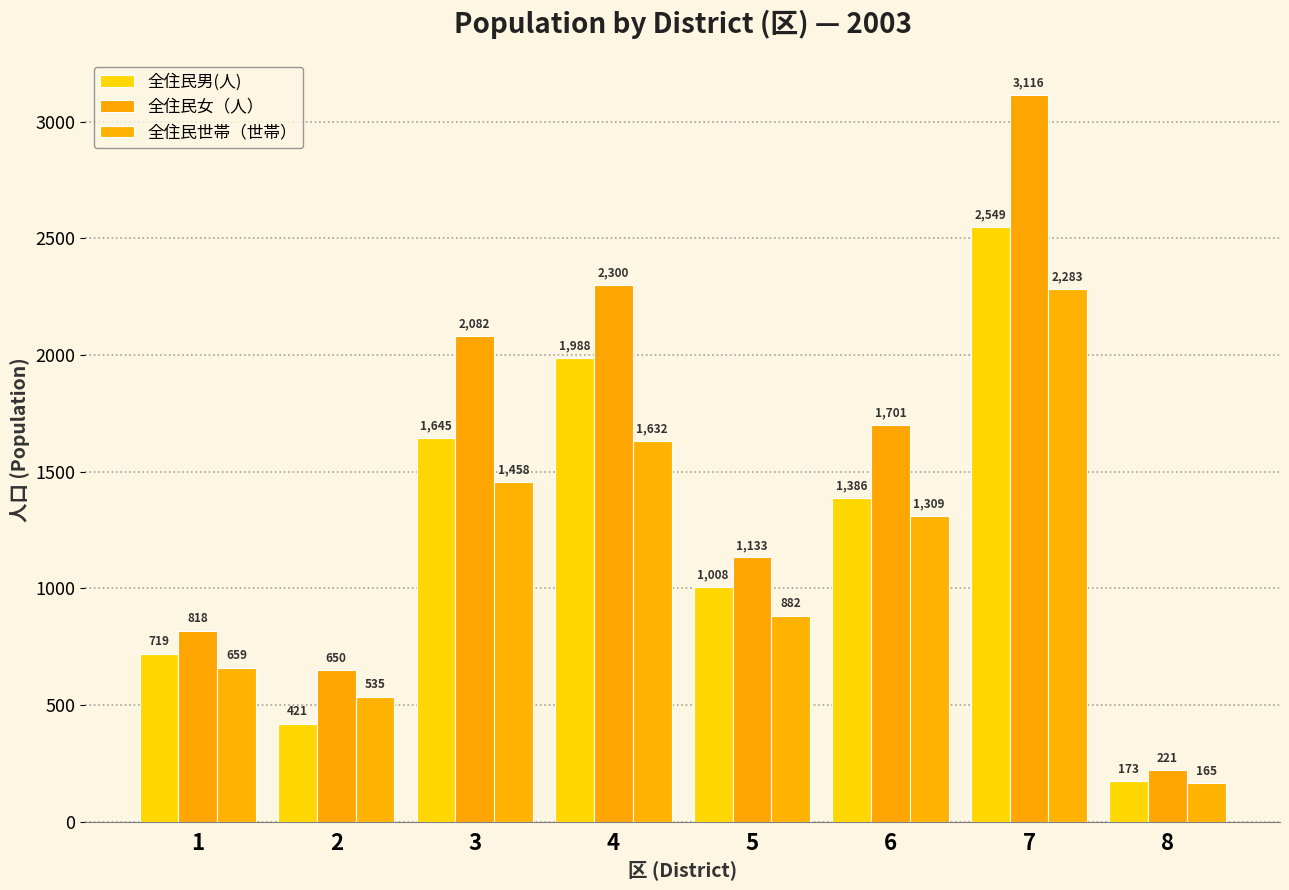

Reading left to right, what are all the values shown in this chart?

全住民男(人): 1=719	2=421	3=1645	4=1988	5=1008	6=1386	7=2549	8=173
全住民女（人）: 1=818	2=650	3=2082	4=2300	5=1133	6=1701	7=3116	8=221
全住民世帯（世帯）: 1=659	2=535	3=1458	4=1632	5=882	6=1309	7=2283	8=165